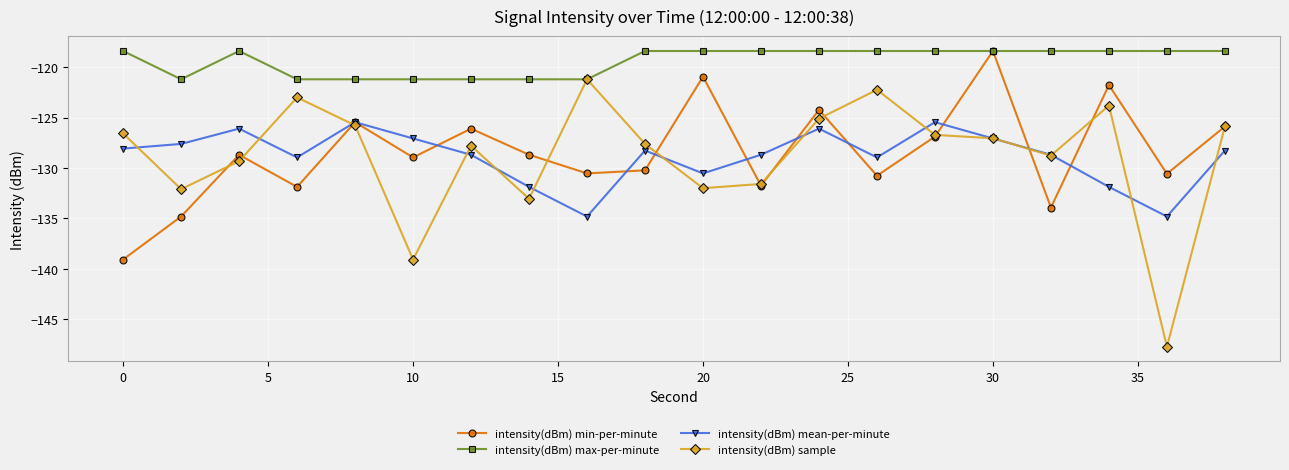

True or false: intensity(dBm) mean-per-minute and intensity(dBm) max-per-minute intersect in this chart.

False